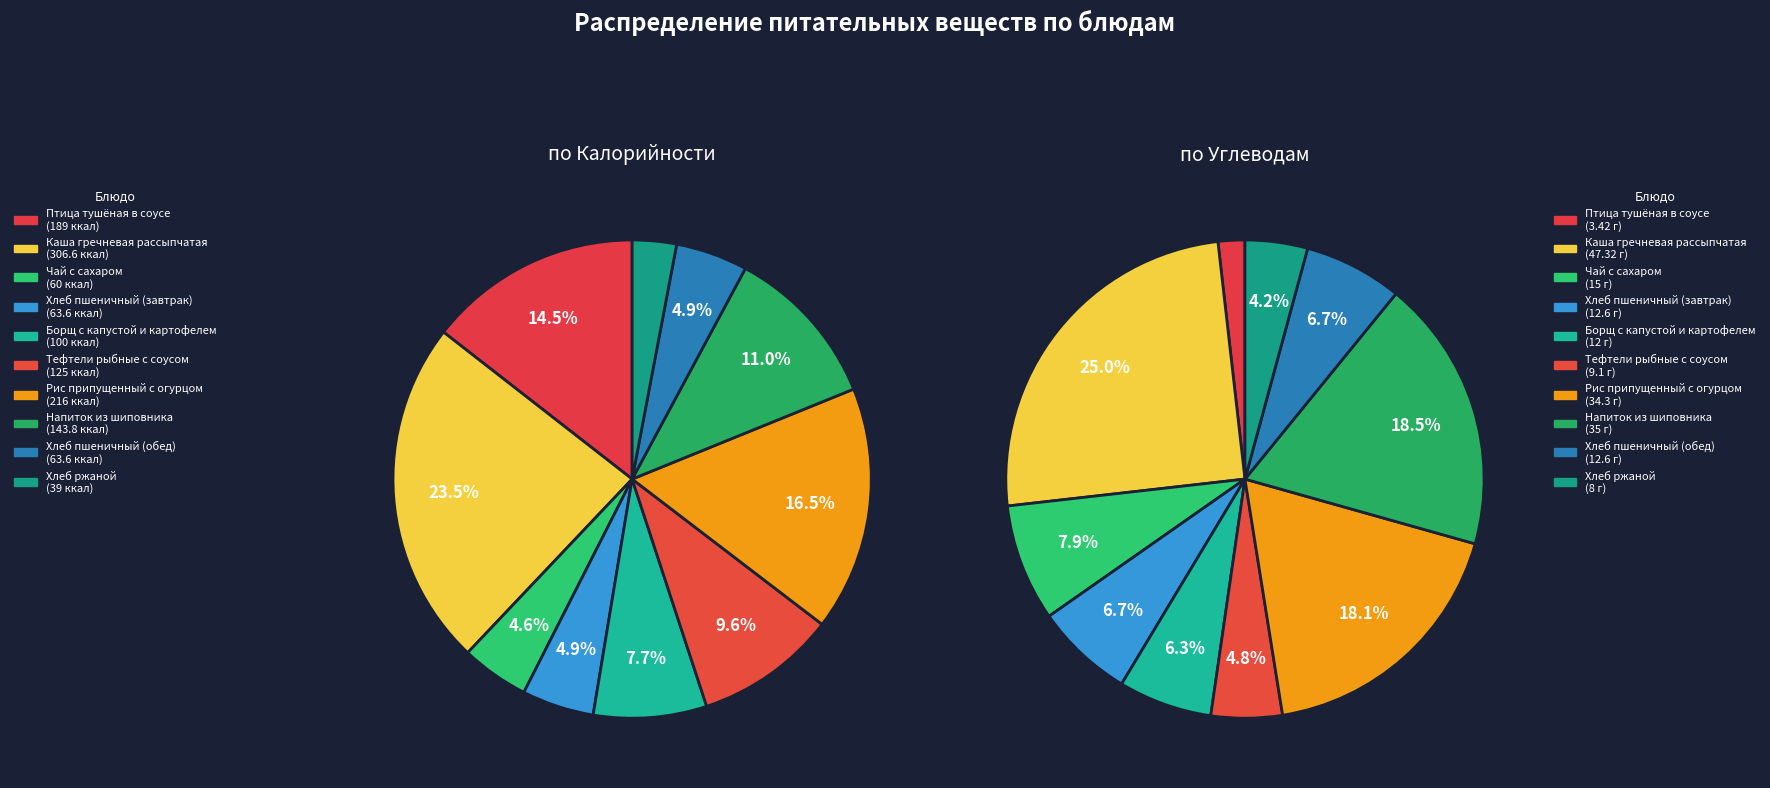

Is it true that Тефтели рыбные с соусом is 4% of the pie?

False